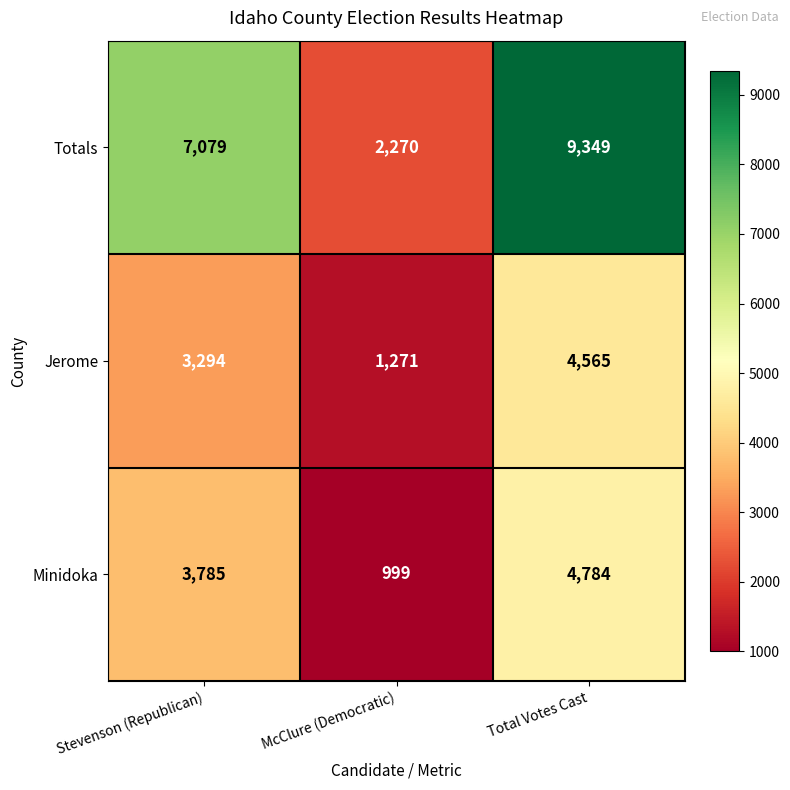

At Total Votes Cast, list the series in order from largest to smallest.

Totals, Minidoka, Jerome